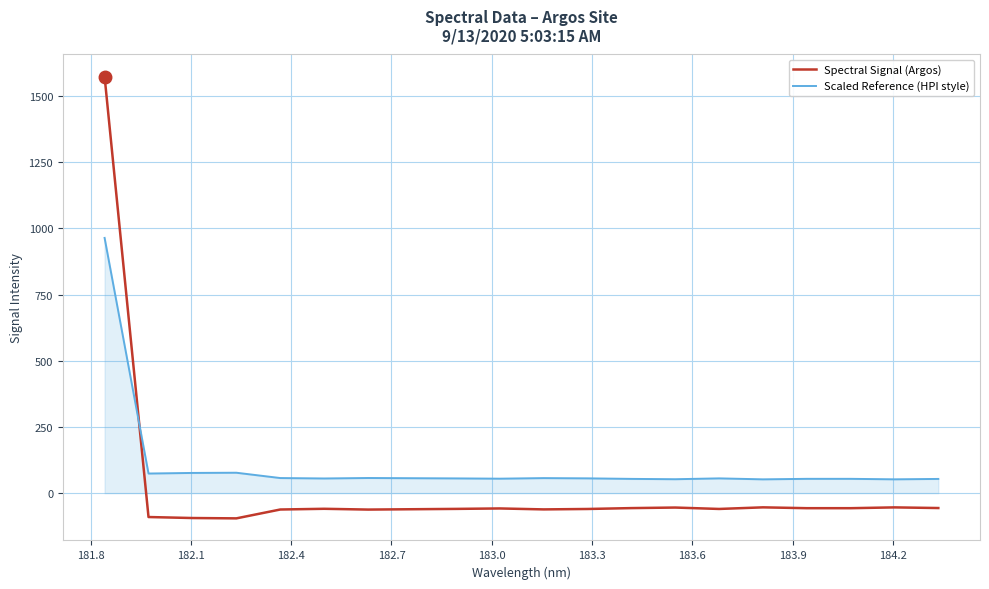

List the series in order of their peak value, highest first.

Spectral Signal (Argos), Scaled Reference (HPI style)